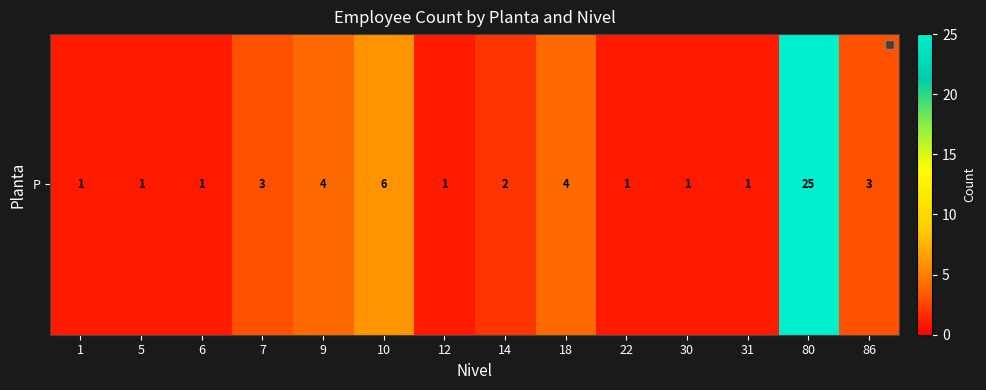

Rank the categories by value from lowest to highest.

1, 5, 6, 12, 22, 30, 31, 14, 7, 86, 9, 18, 10, 80